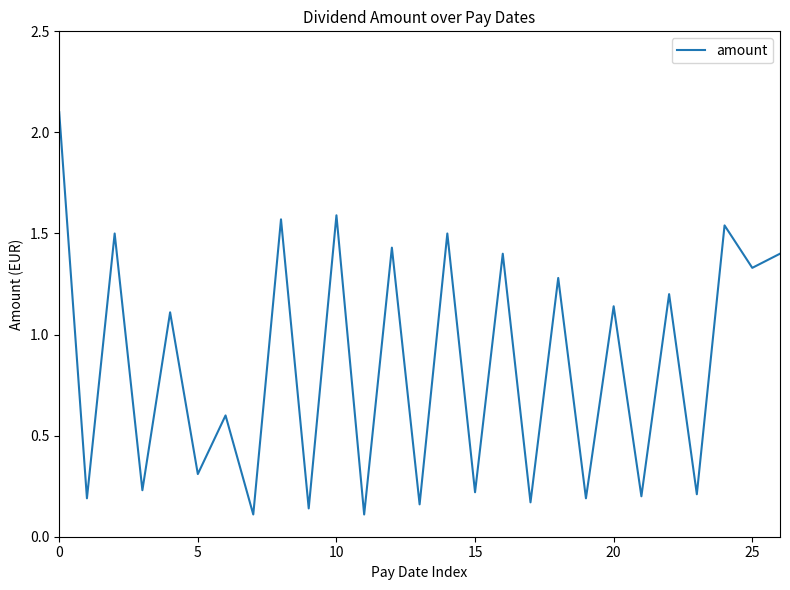

What is the maximum value shown in the chart?

2.1